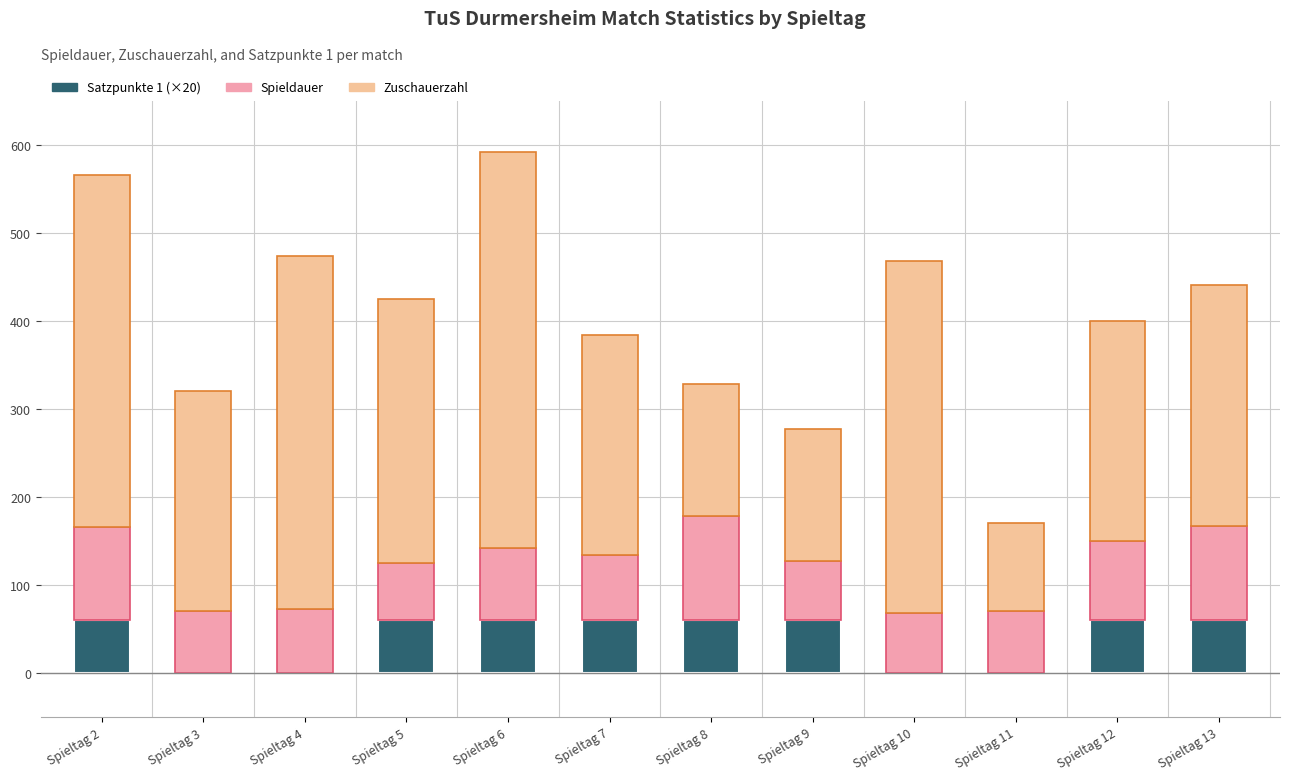

Are the bars horizontal?

No